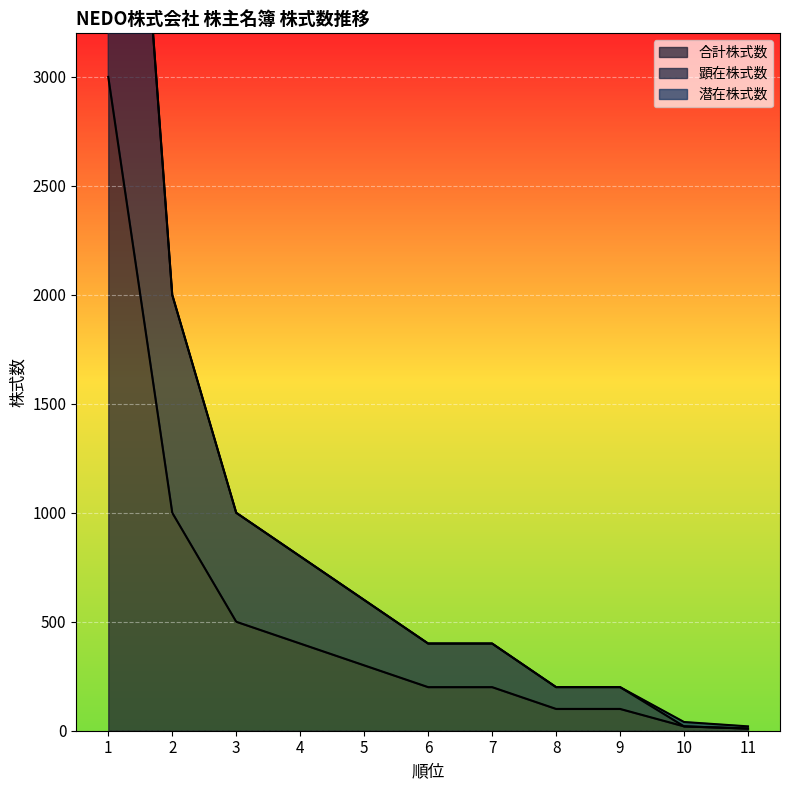

Is the value of 顕在株式数 at 7 greater than the value of 合計株式数 at 5?

Yes